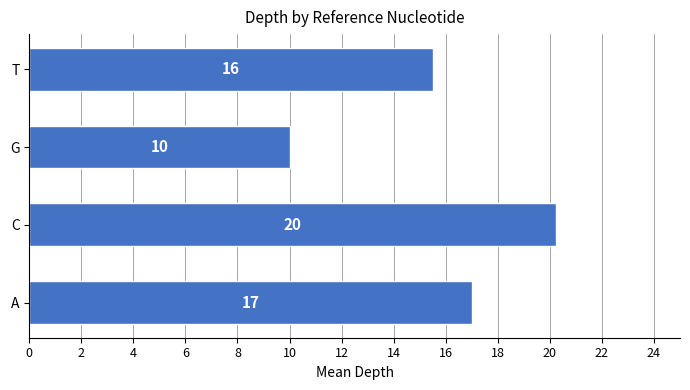

Approximately how many times larger is the value at G compared to T?

0.6